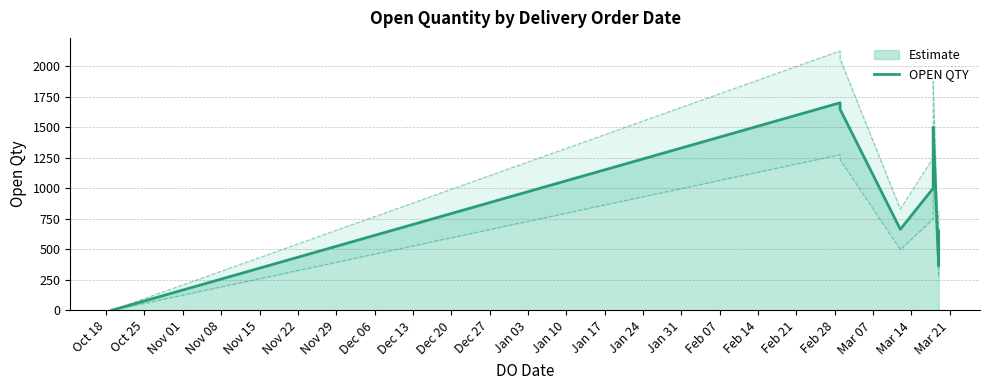

What is the greatest value displayed?

1700